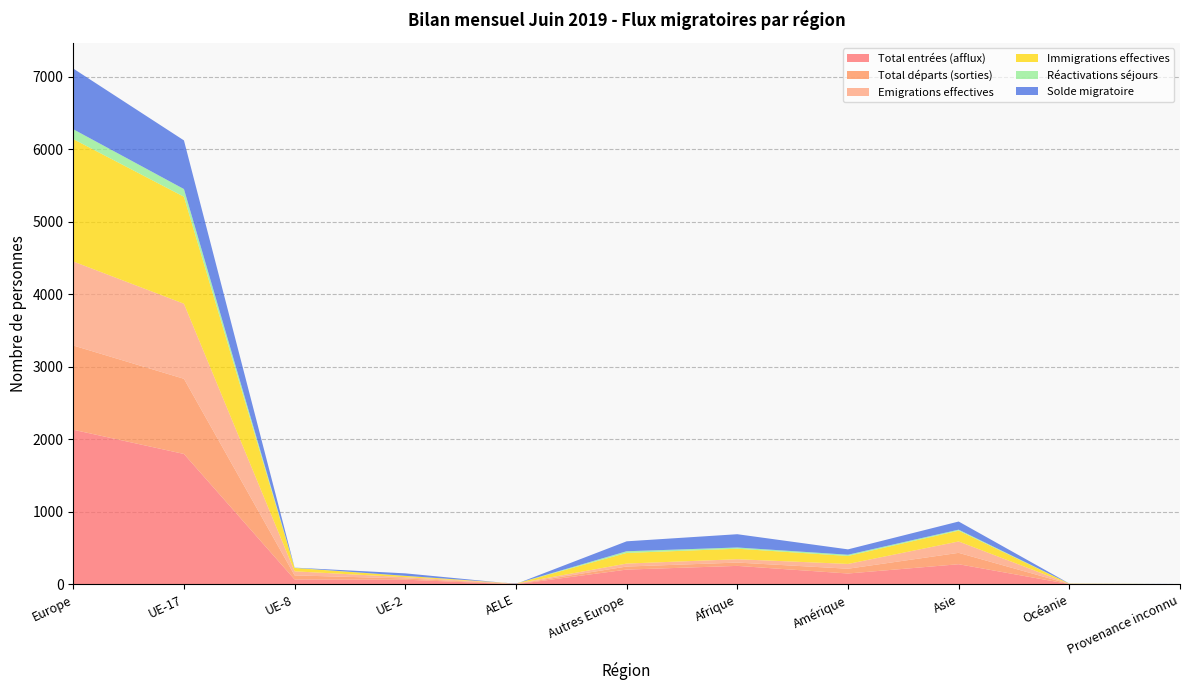

Reading left to right, extract all data points from this chart.

Total entrées (afflux): 2132	1798	67	64	0	203	254	149	277	3	2
Total départs (sorties): 1162	1037	56	17	5	42	46	66	157	2	0
Emigrations effectives: 1159	1035	56	17	5	41	46	66	157	2	0
Immigrations effectives: 1688	1476	47	18	0	147	145	110	149	3	1
Réactivations séjours: 136	106	2	1	0	23	17	17	14	0	0
Solde migratoire: 837	671	2	34	-5	137	183	74	112	1	1